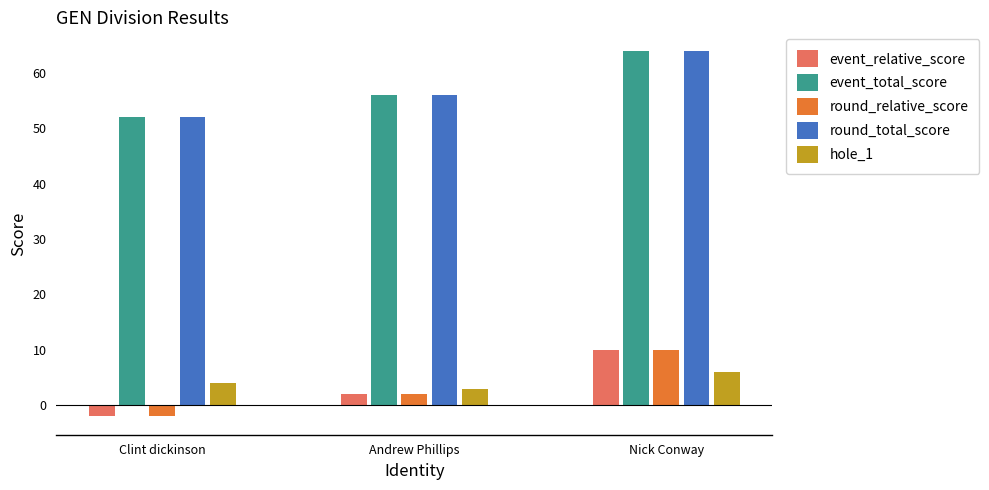

What is the difference between the round_relative_score values at Nick Conway and Andrew Phillips?

8